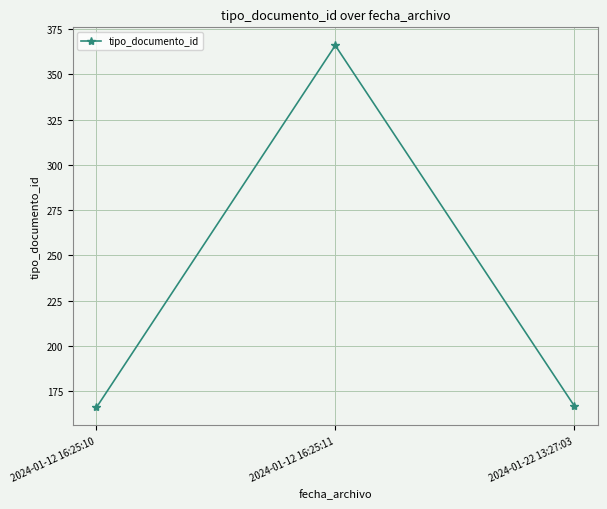

Is it true that the value at 2024-01-12 16:25:10 is 42?

False